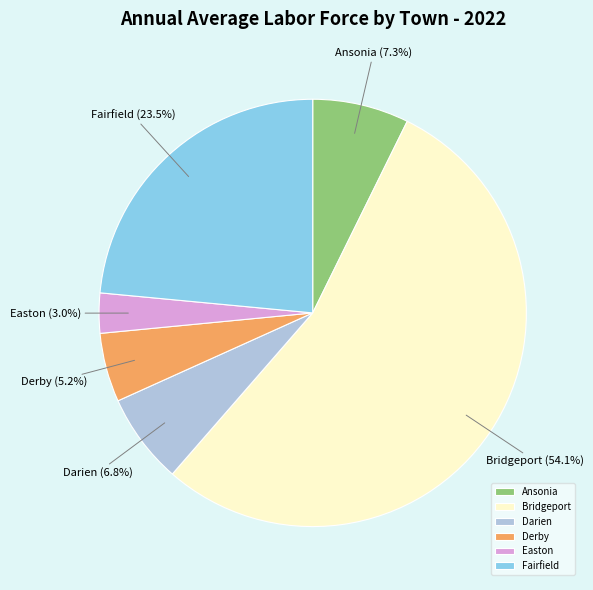

Which category accounts for the majority?

Bridgeport